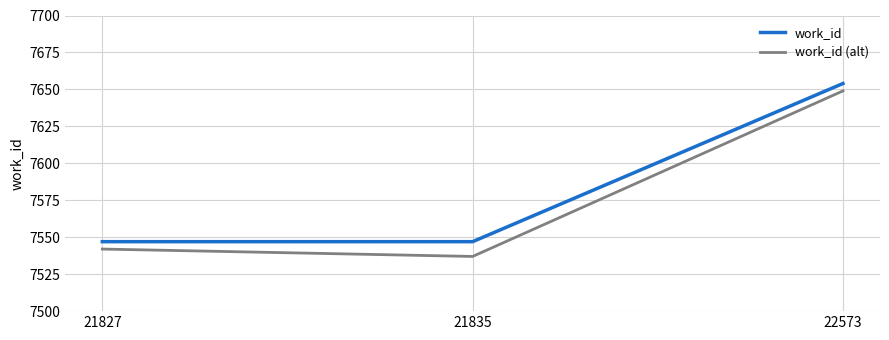

Reading right to left, list all the values displayed in this chart.

work_id: 7654	7547	7547
work_id (alt): 7649	7537	7542